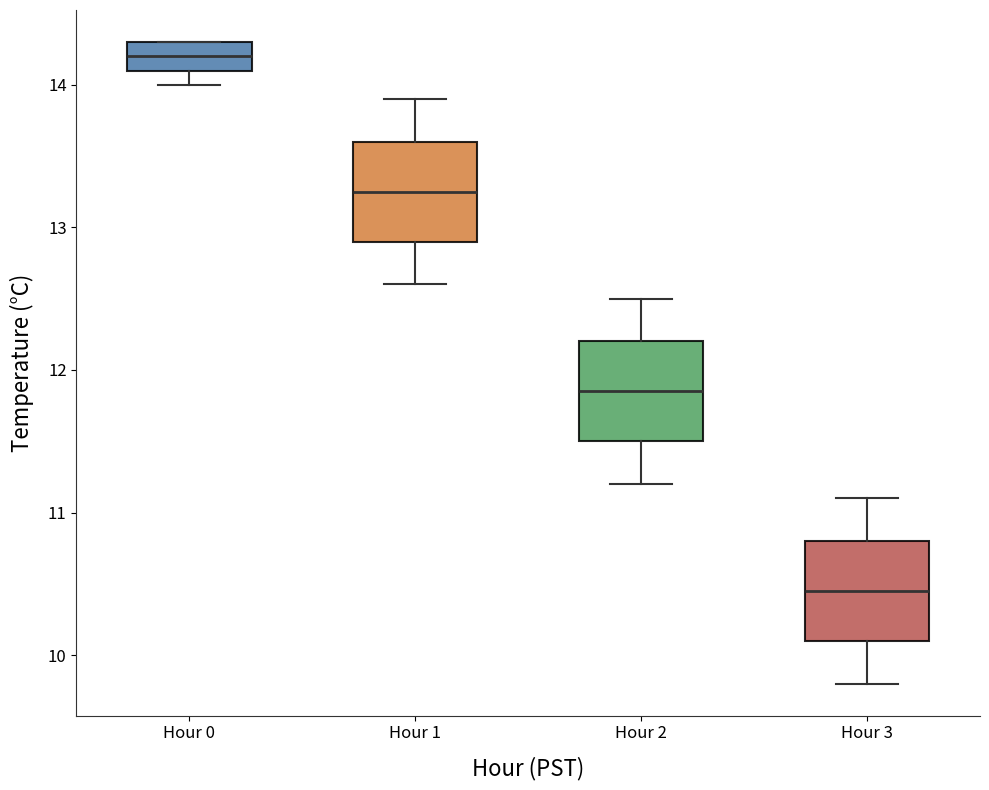

Reading left to right, read every box against the y-axis: the position of its median line, the range the box covers, and the ends of its whiskers. The values are not printed on the chart, so give them approximately, as read against the axis.

Hour 0: median 14.2, box 14.1 to 14.3, whiskers 14.0 to 14.3
Hour 1: median 13.3, box 12.9 to 13.6, whiskers 12.6 to 13.9
Hour 2: median 11.9, box 11.5 to 12.2, whiskers 11.2 to 12.5
Hour 3: median 10.5, box 10.1 to 10.8, whiskers 9.8 to 11.1